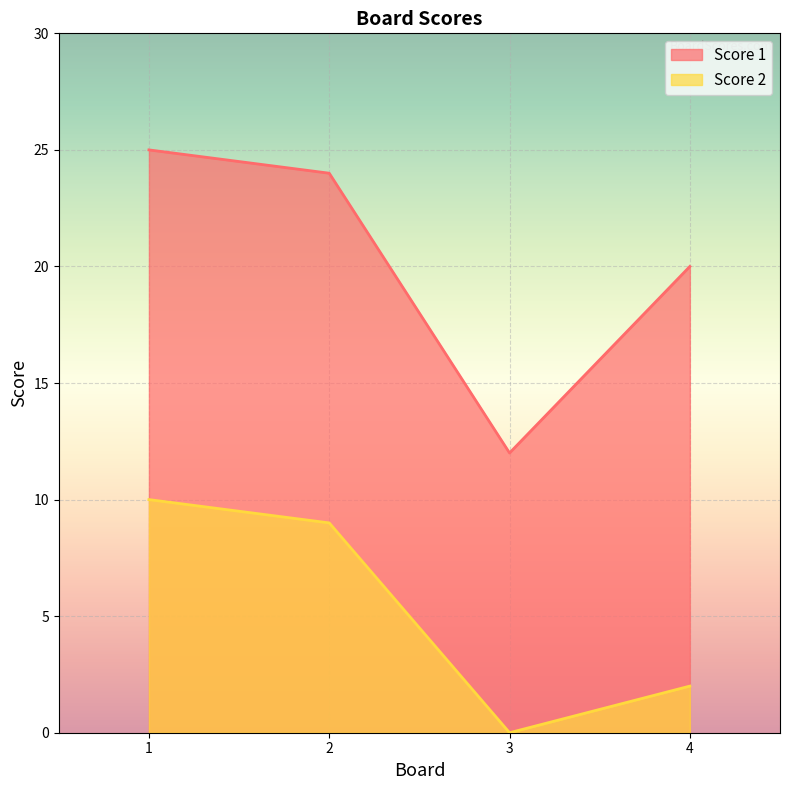

What is the difference between the maximum and minimum values in the Score 1 series?

13